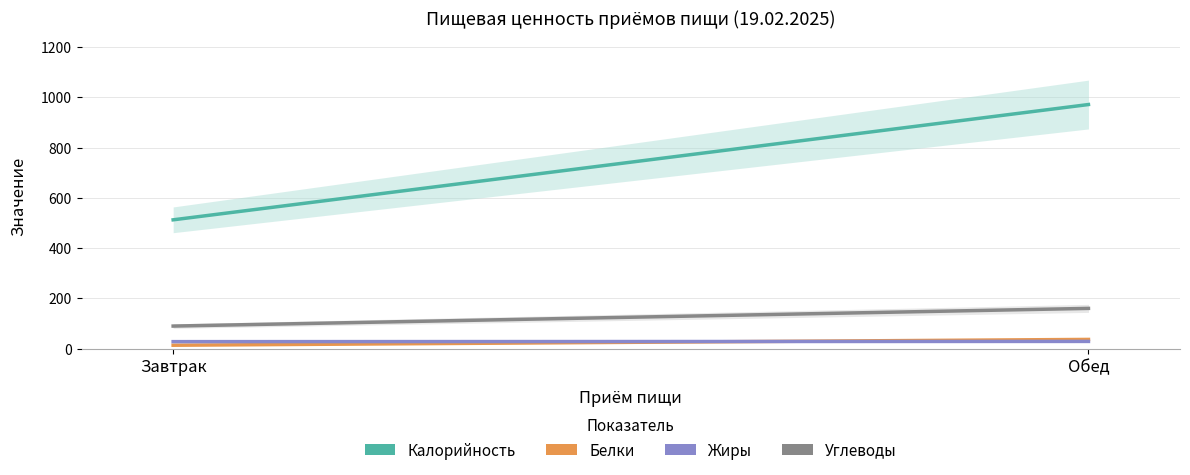

Which series has the largest total across all categories?

Калорийность